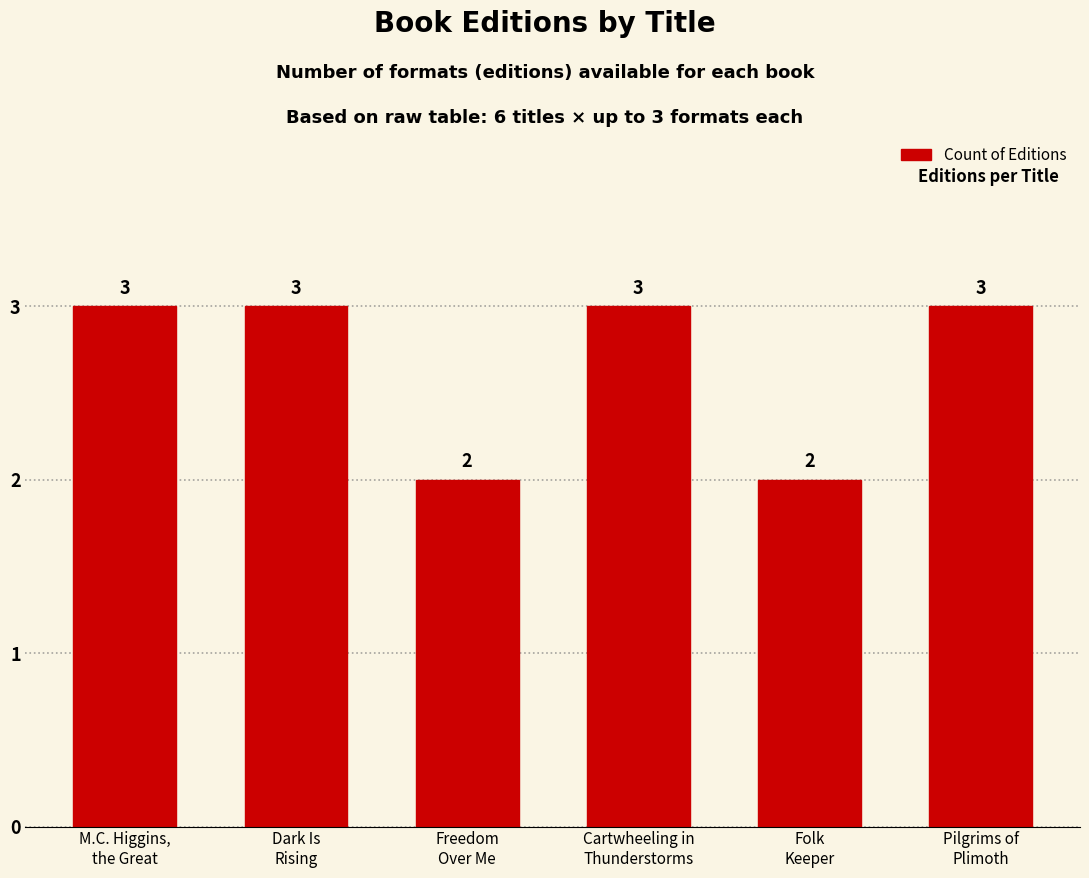

What is the greatest value displayed?

3